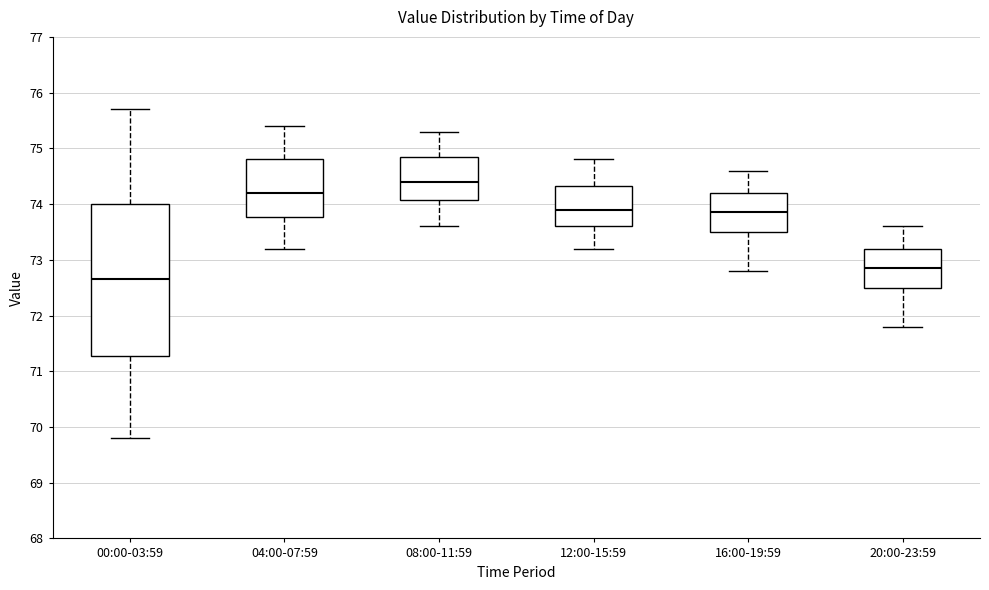

Comparing the boxes themselves (not the whiskers), which one is the tallest?

00:00-03:59